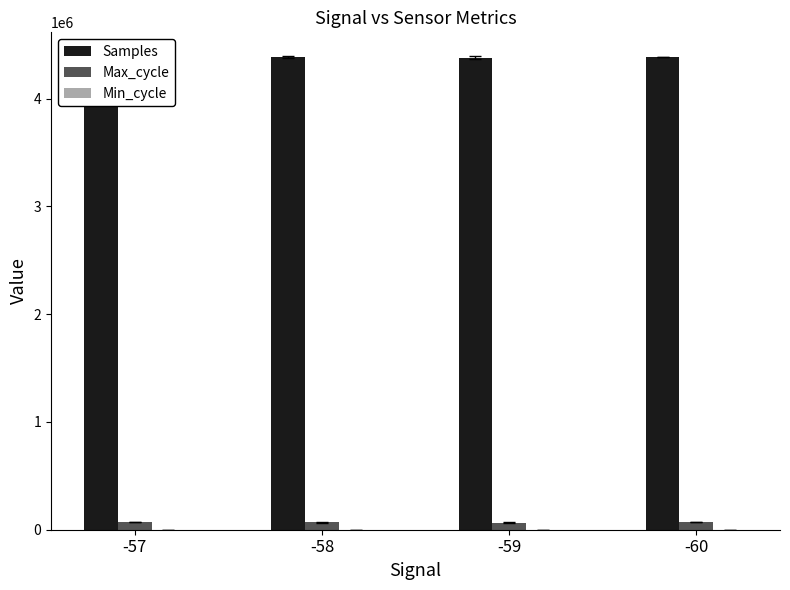

Count the number of data series in this chart.

3